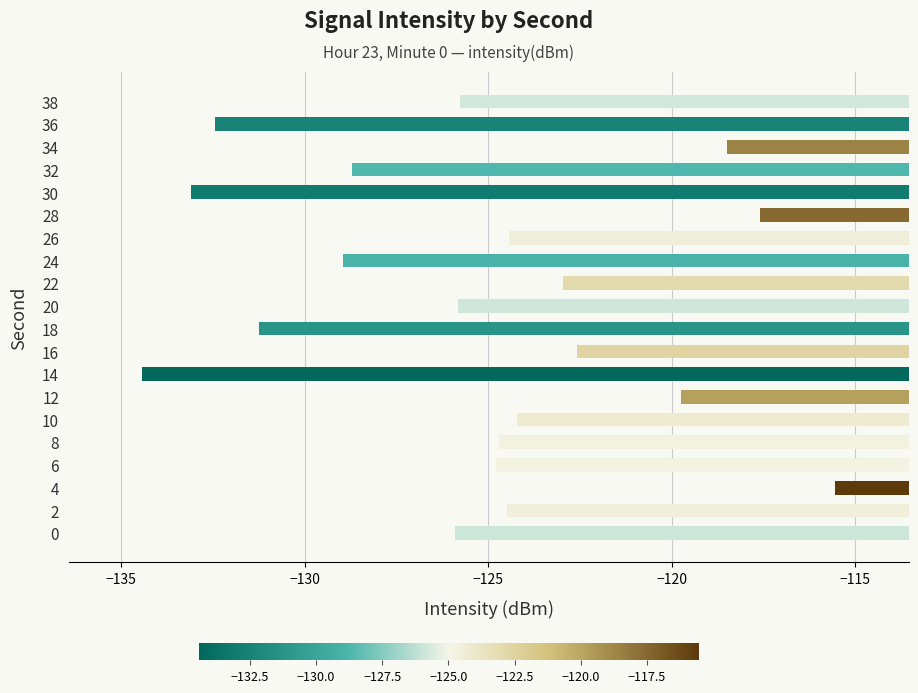

What value does the data have at 30?

-133.1